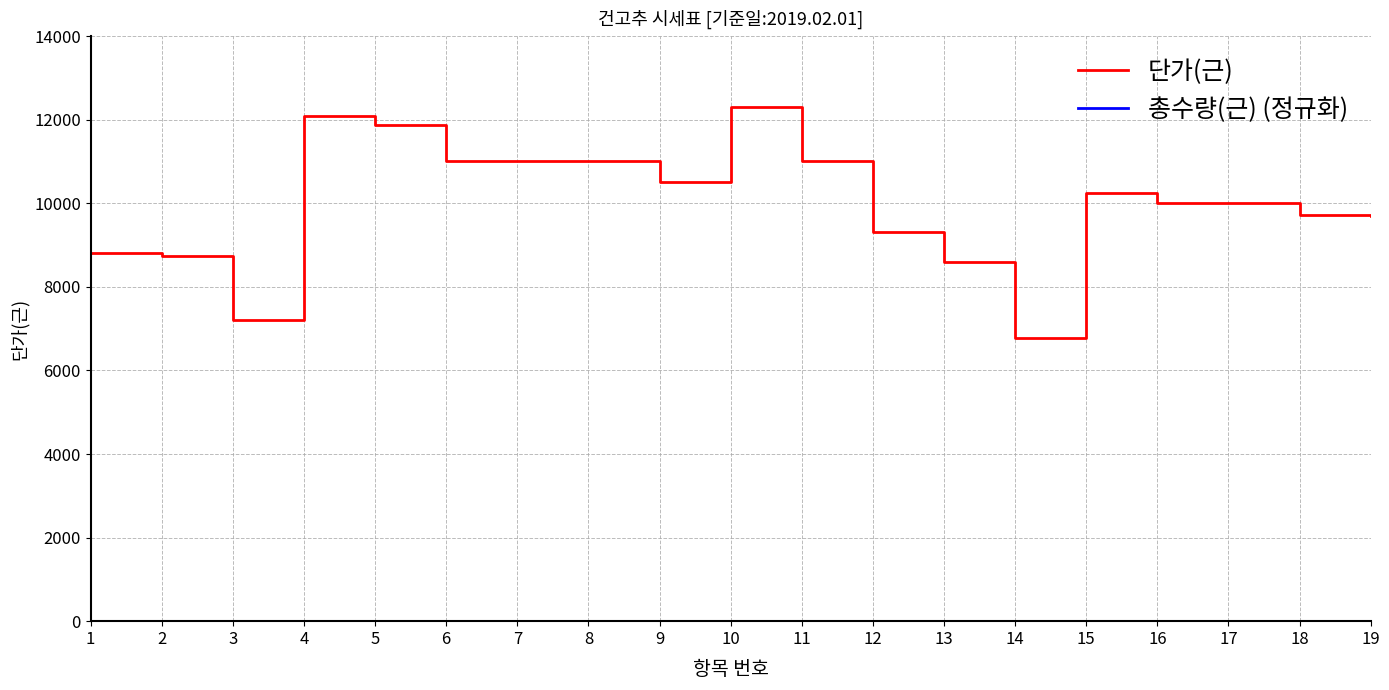

How many lines are shown in the chart?

2